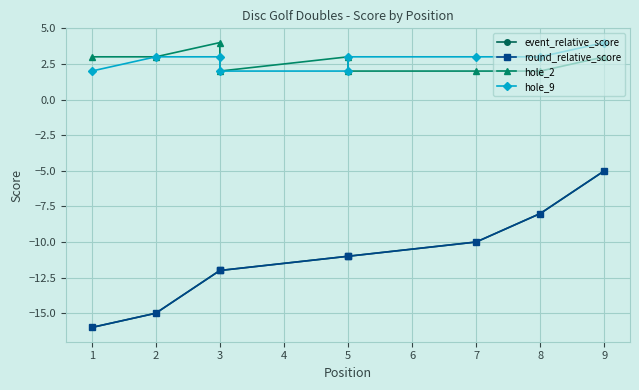

What is the average value of the hole_9 series?

3